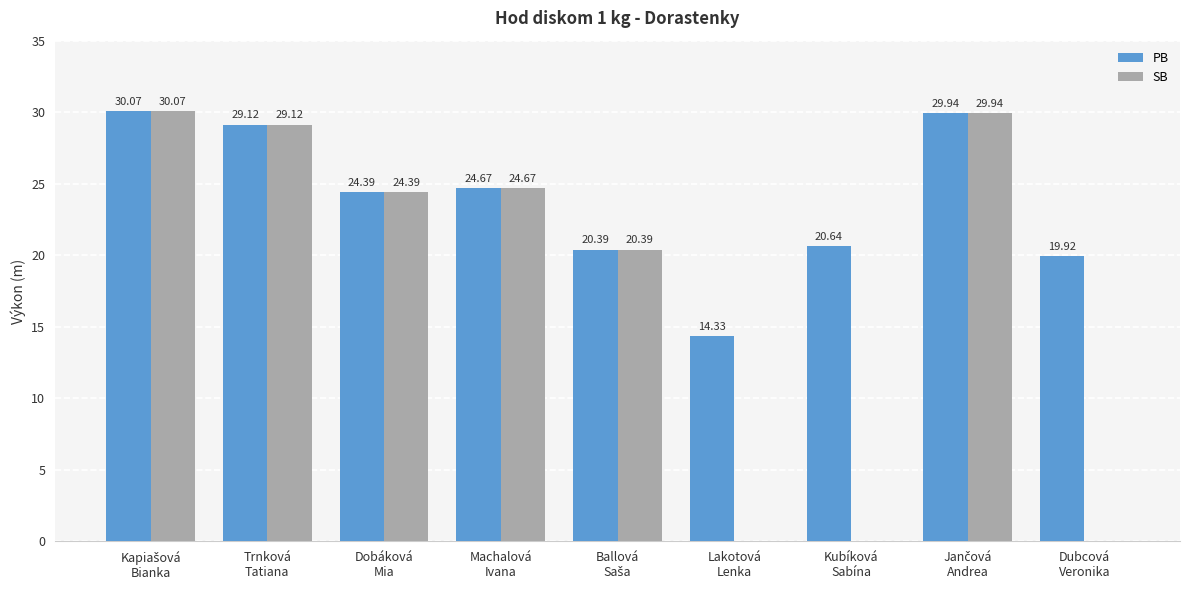

At which label is PB closest to 22?

Kubíková
Sabína